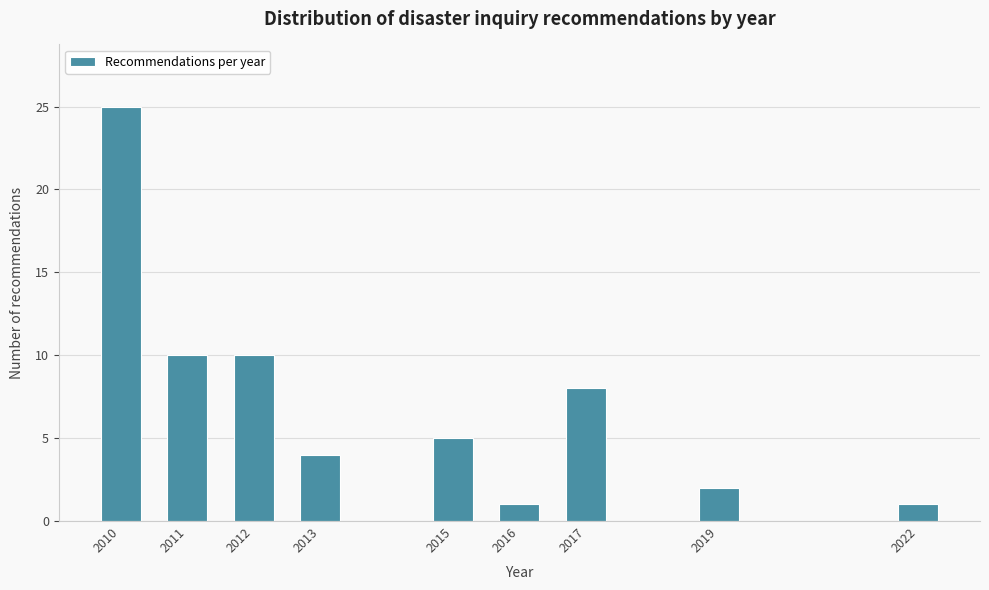

Reading left to right, list all the values displayed in this chart.

2010=25	2011=10	2012=10	2013=4	2015=5	2016=1	2017=8	2019=2	2022=1